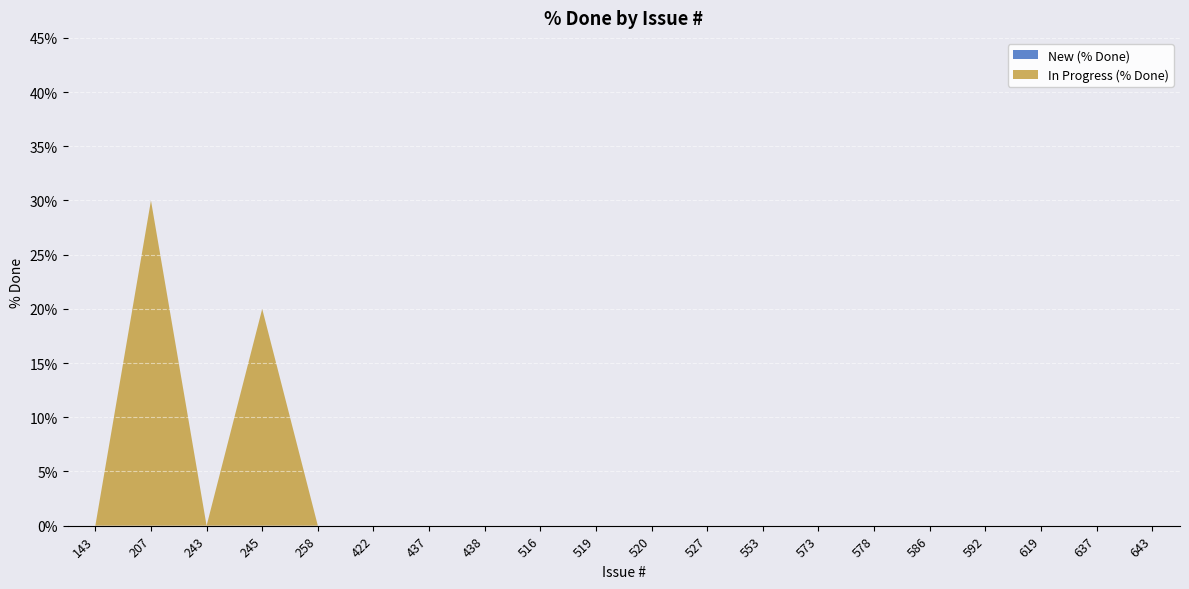

Reading right to left, what are all the values shown in this chart?

643=0	637=0	619=0	592=0	586=0	578=0	573=0	553=0	527=0	520=0	519=0	516=0	438=0	437=0	422=0	258=0	245=20	243=0	207=30	143=0